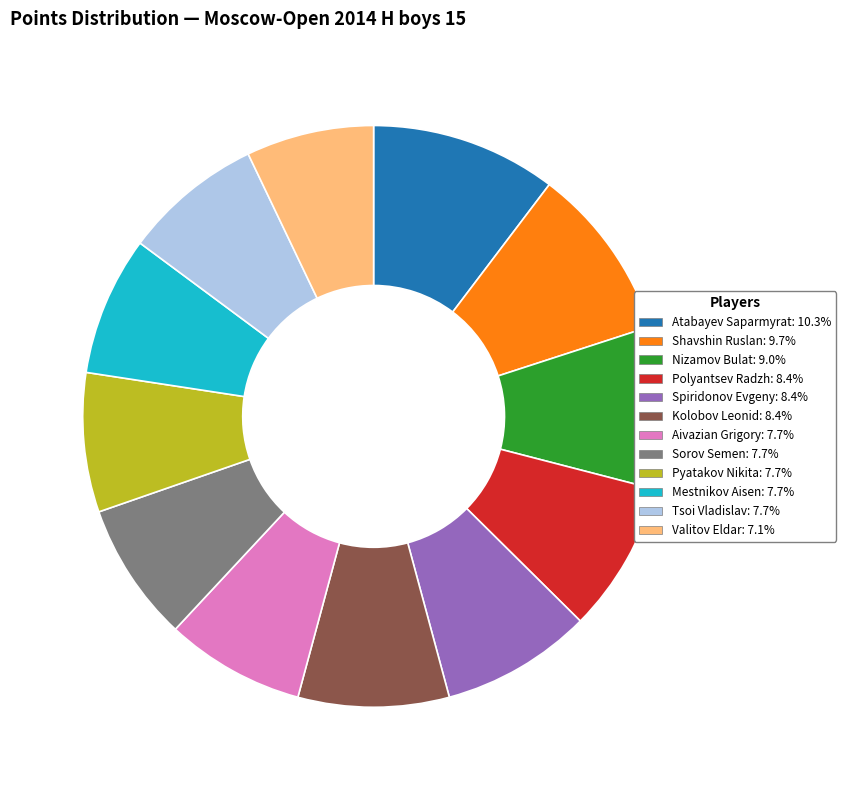

What is the smallest slice in the pie chart?

Valitov Eldar